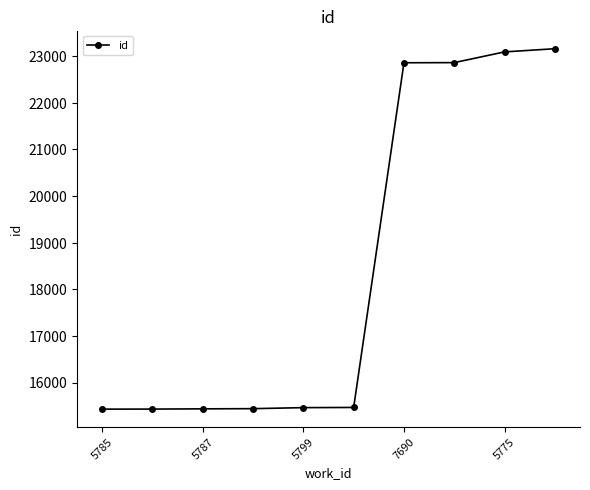

Is this an area chart (filled region under the line)?

No